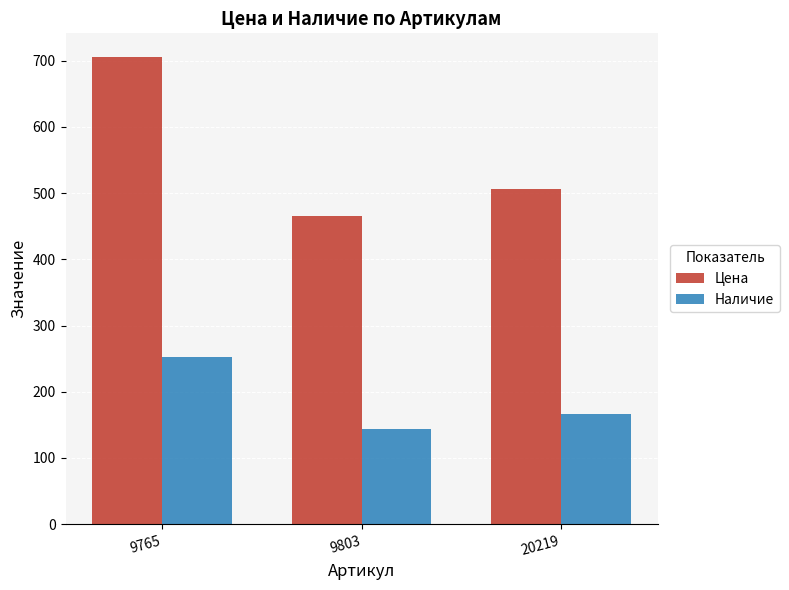

Reading left to right, list all the values displayed in this chart.

Цена: 9765=706	9803=465	20219=506
Наличие: 9765=252	9803=144	20219=167